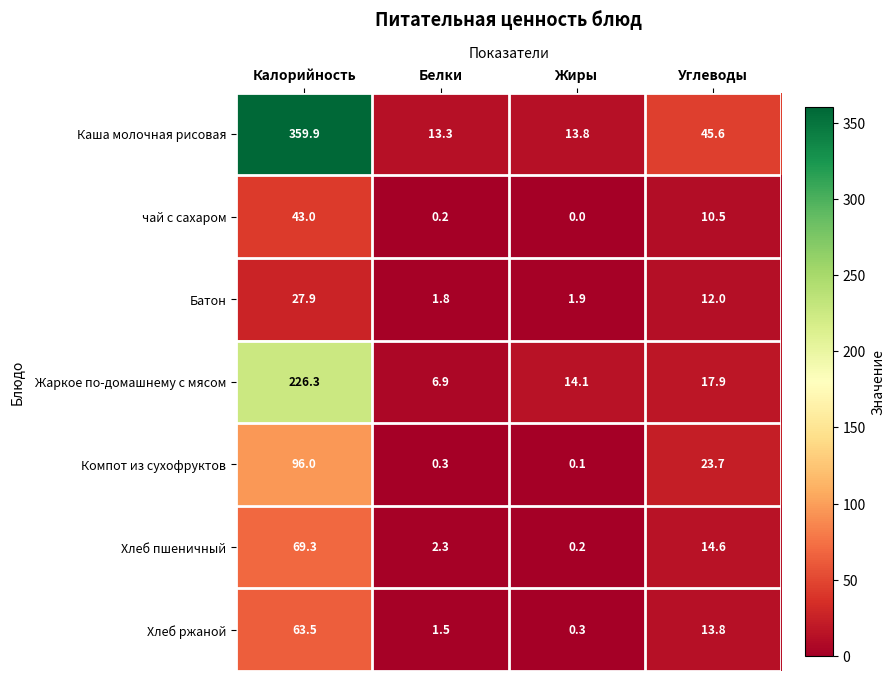

At which category does the chart reach its peak across all series?

Калорийность